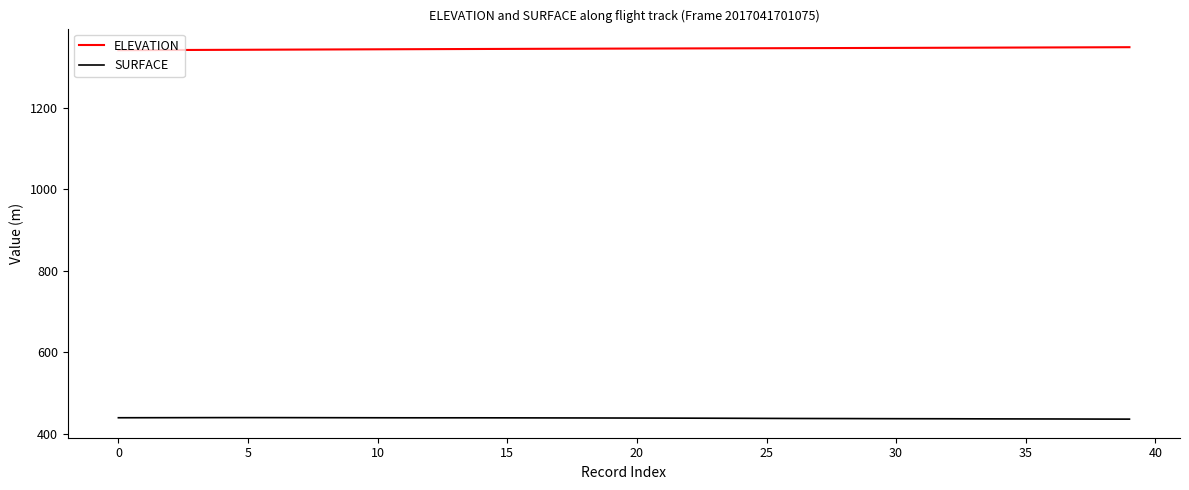

List the series in order of their overall mean, lowest first.

SURFACE, ELEVATION